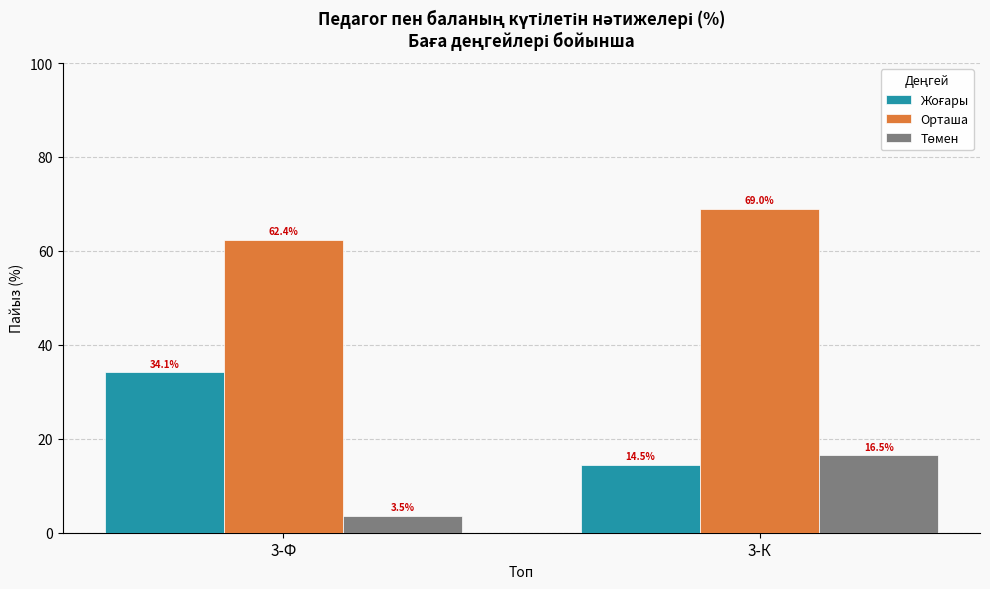

How many bars are there in each group?

3